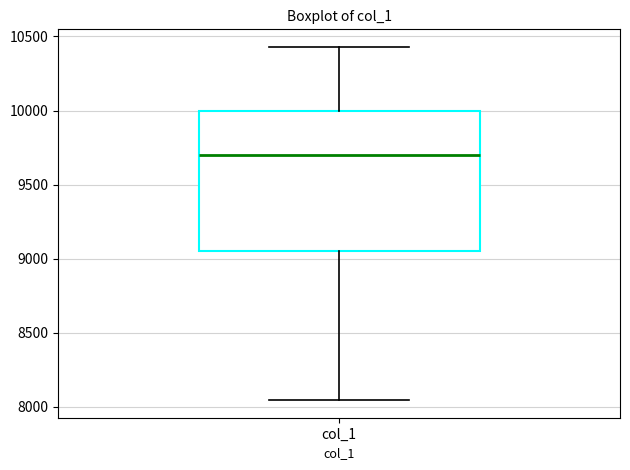

Where does the median line of the box for col_1 sit on the y-axis? The values are not printed on the chart, so give them approximately, as read against the axis.

9700